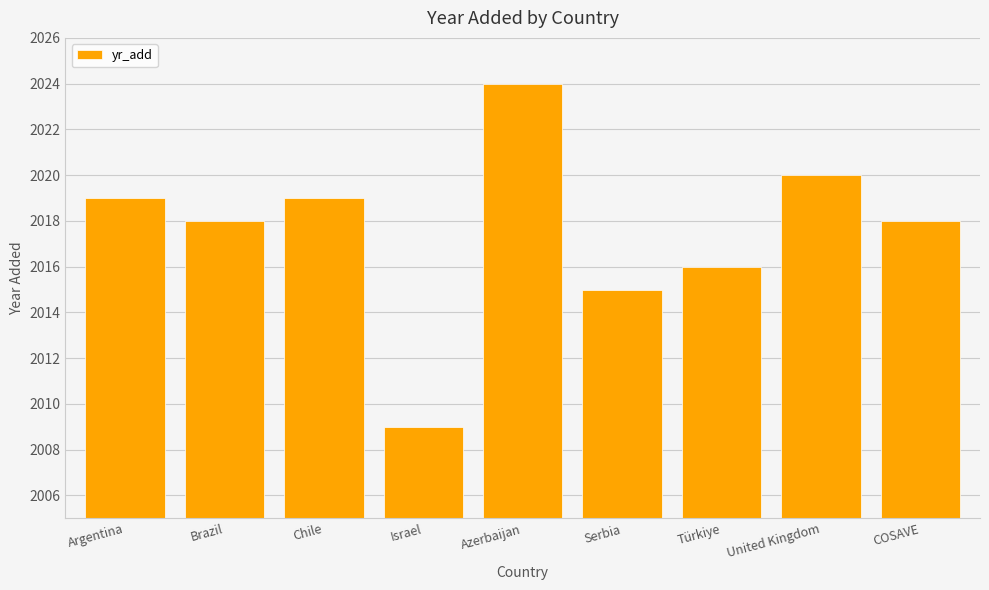

At which label is the value closest to 2016?

Türkiye